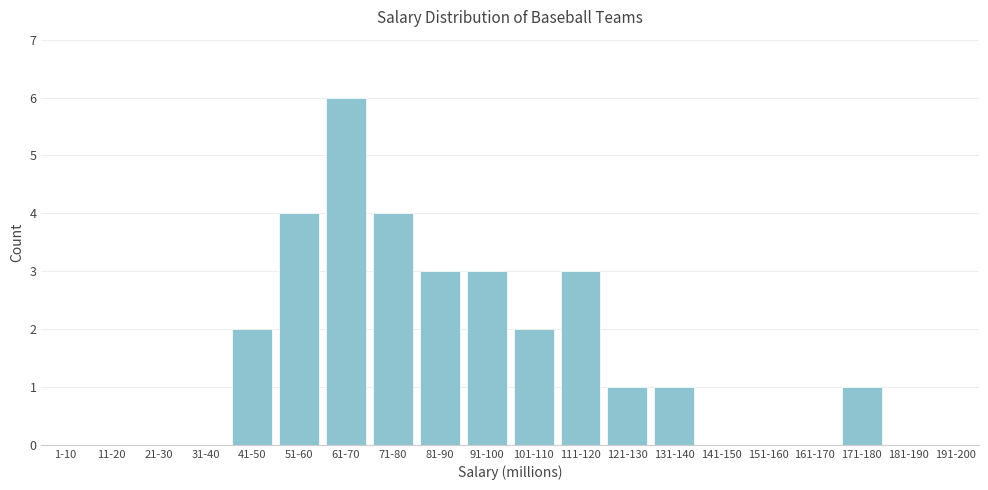

Reading right to left, extract all data points from this chart.

191-200=0	181-190=0	171-180=1	161-170=0	151-160=0	141-150=0	131-140=1	121-130=1	111-120=3	101-110=2	91-100=3	81-90=3	71-80=4	61-70=6	51-60=4	41-50=2	31-40=0	21-30=0	11-20=0	1-10=0